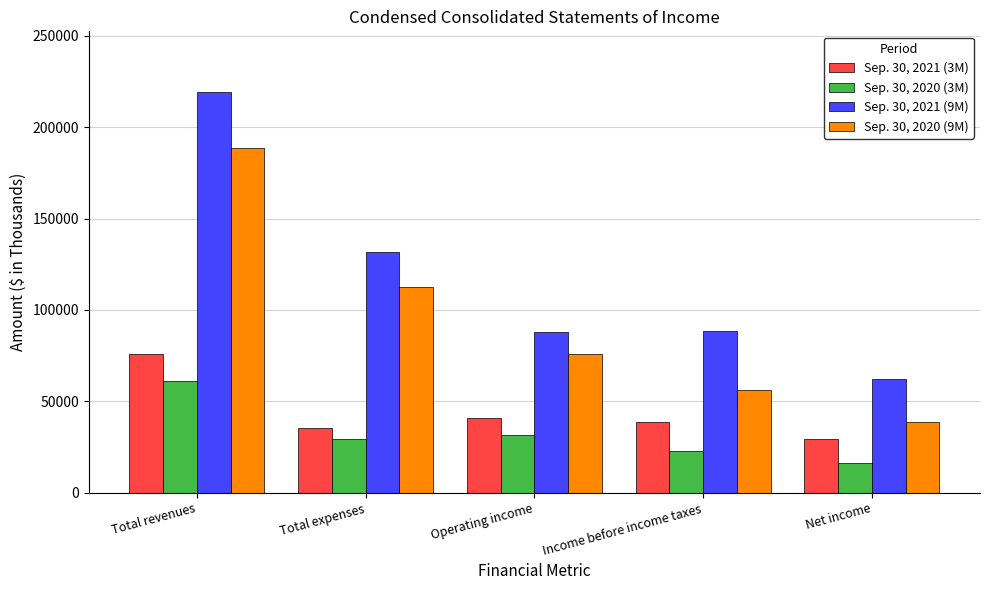

At which label is Sep. 30, 2021 (3M) closest to 52534?

Operating income